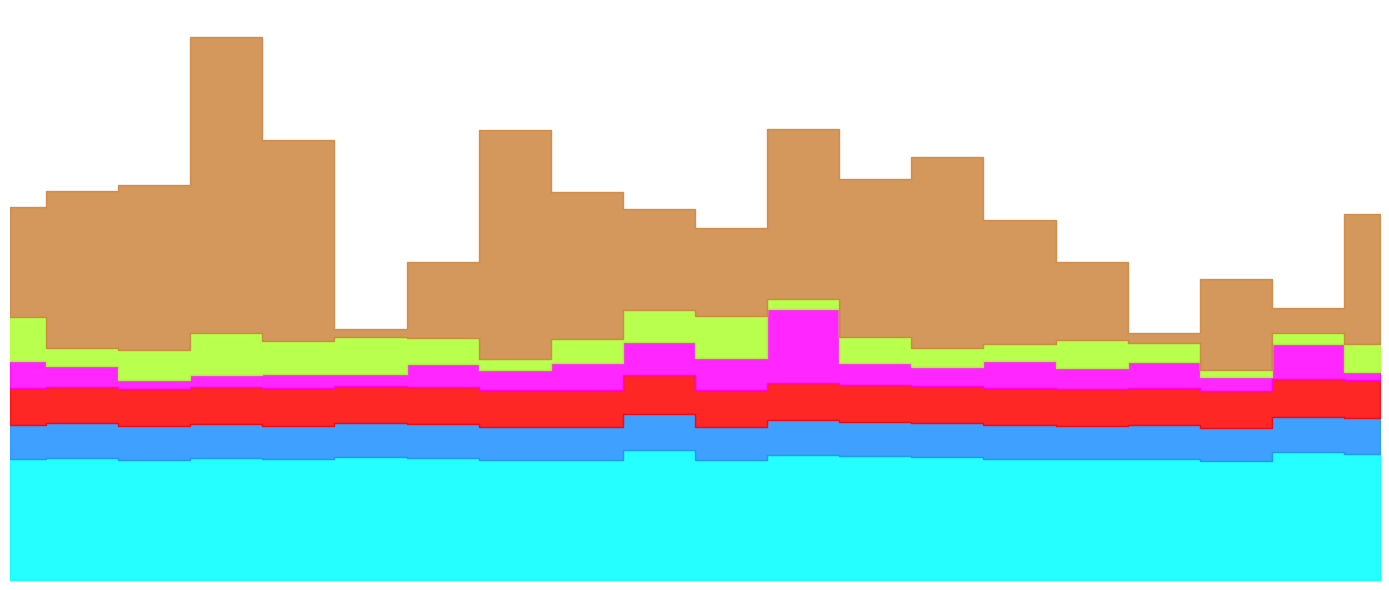

What position from the left is 2017-01-09?

12